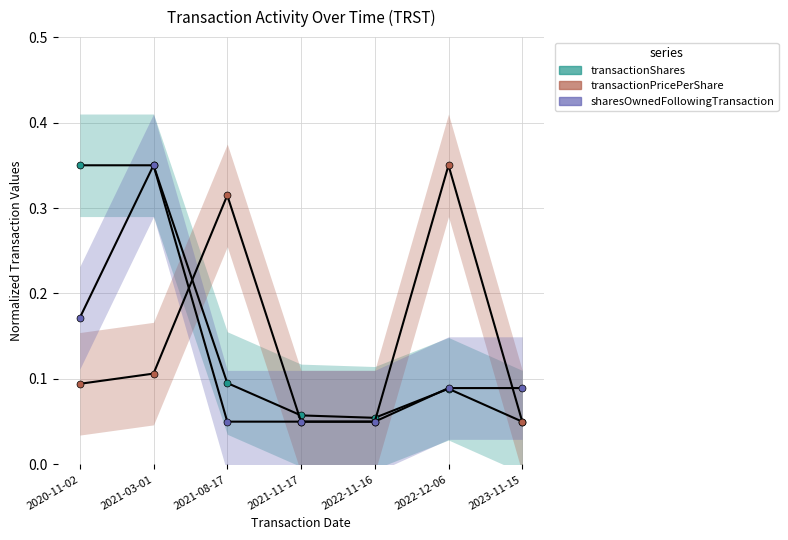

The value of transactionPricePerShare at 2021-03-01 is 0.2. True or false?

False